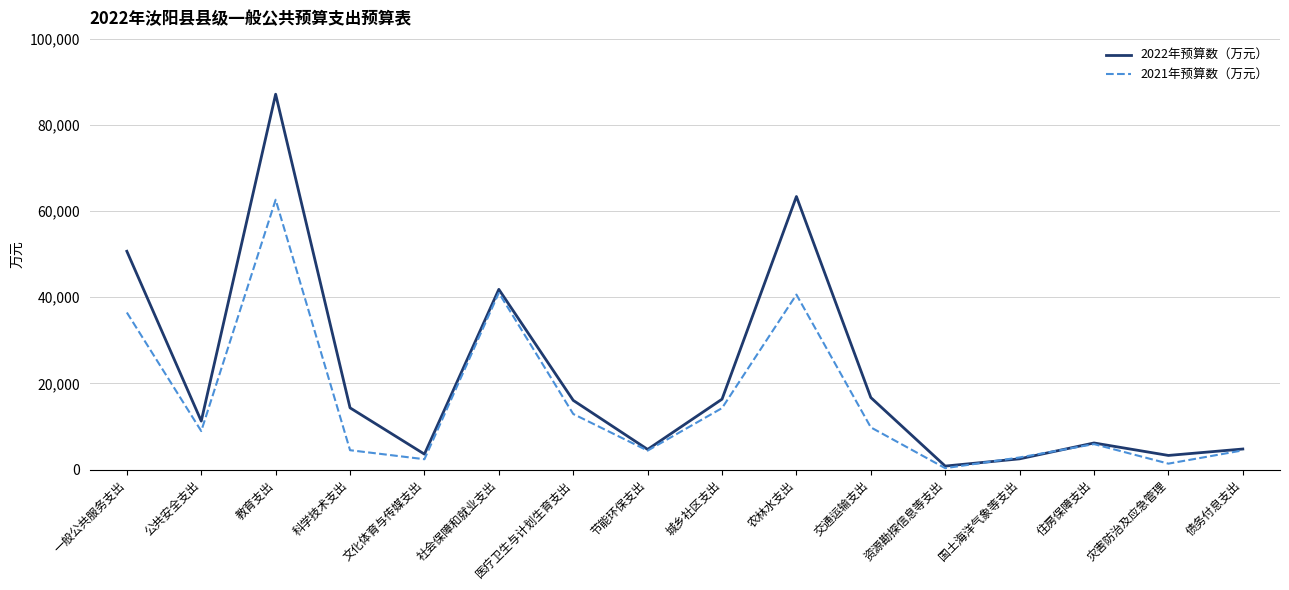

Rank the series at 教育支出 from highest to lowest value.

2022年预算数（万元）, 2021年预算数（万元）